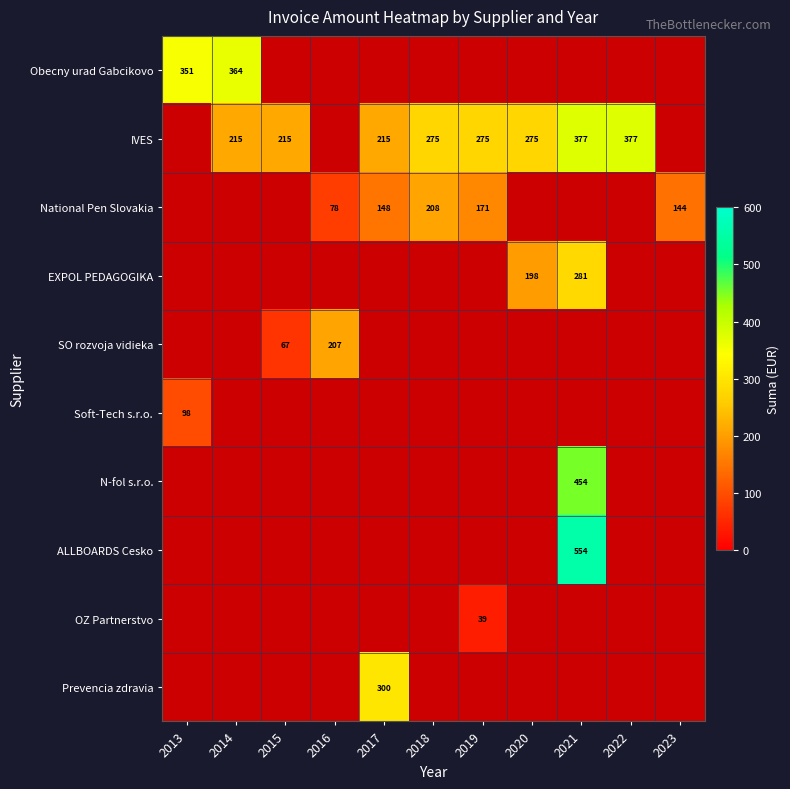

How many data points does each series have?

11